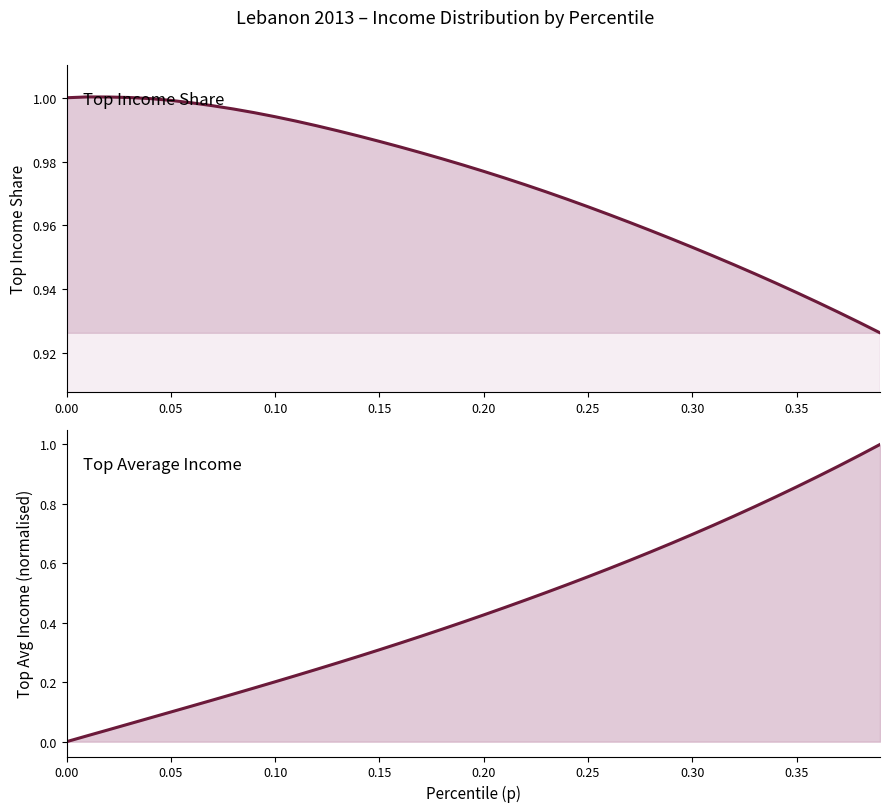

How many times do topsh and topavg cross each other?

1